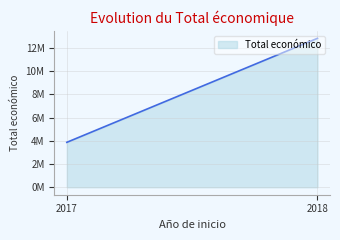

How many lines are shown in the chart?

1